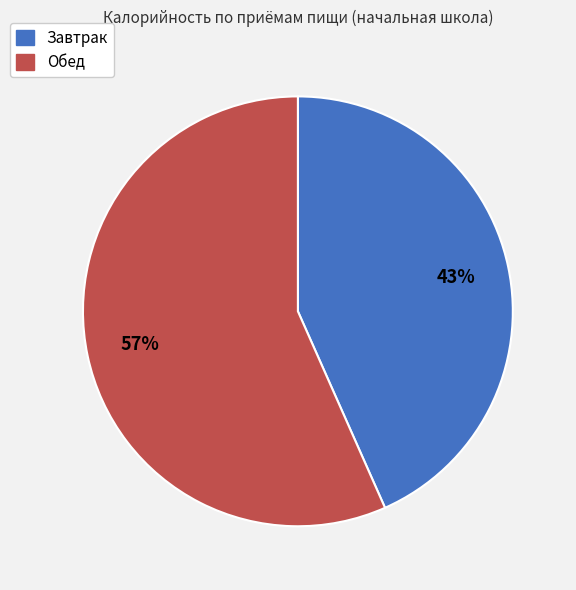

To the nearest percent, what is the average slice percentage?

50%